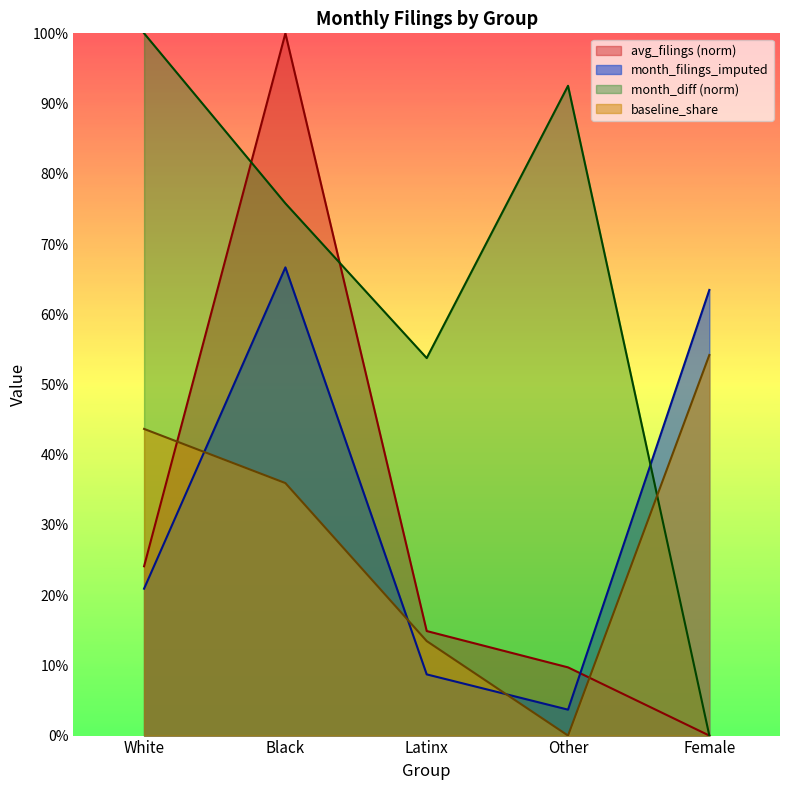

How many positive values does the avg_filings series have?

4